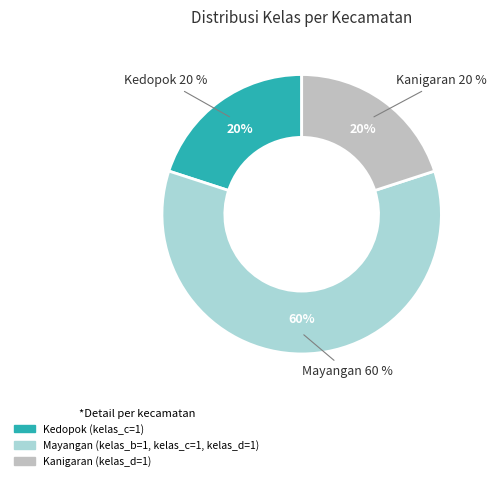

Count the number of slices in the pie.

3